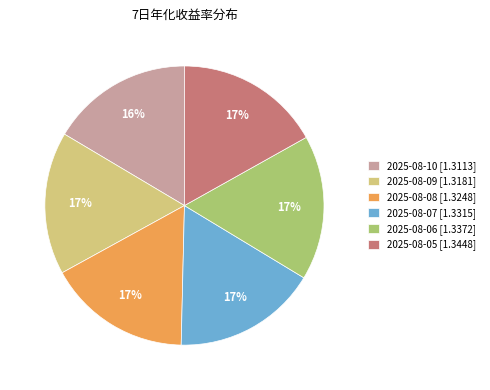

To the nearest percent, what is the combined percentage of 2025-08-08 [1.3248] and 2025-08-05 [1.3448]?

34%